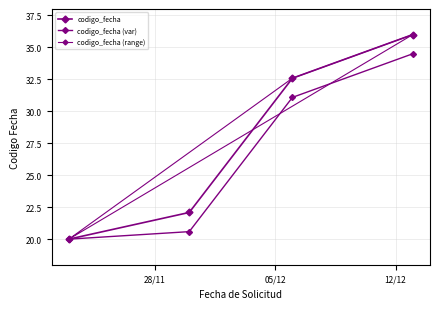

What is the difference between the highest and lowest values at 12/12?

1.5